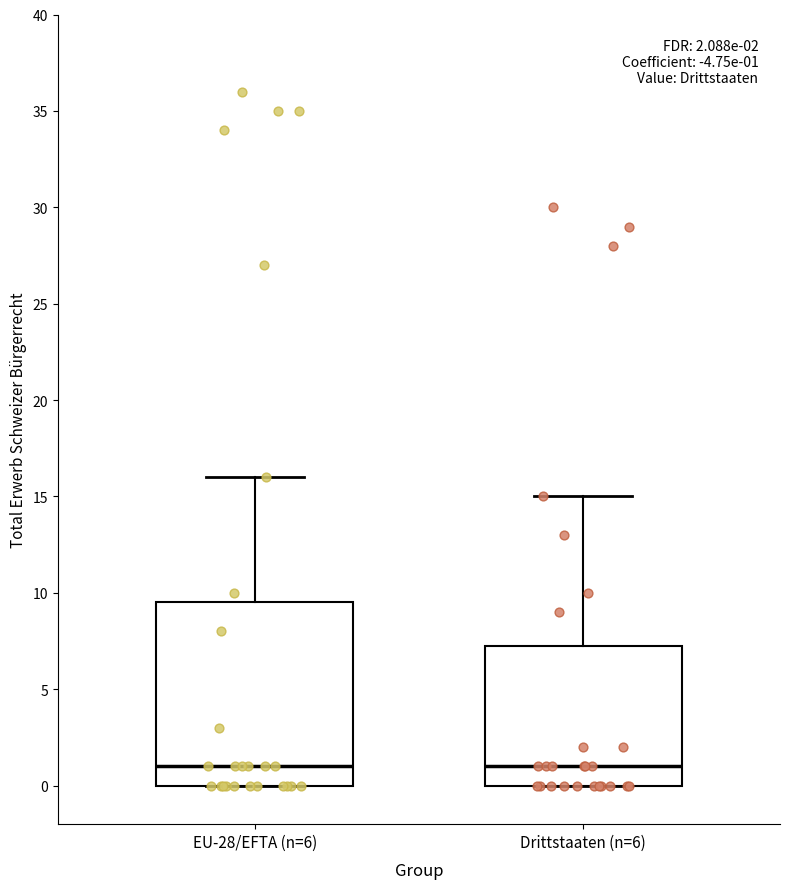

Which box is the tallest, from its lower edge to its upper edge?

EU-28/EFTA (n=6)